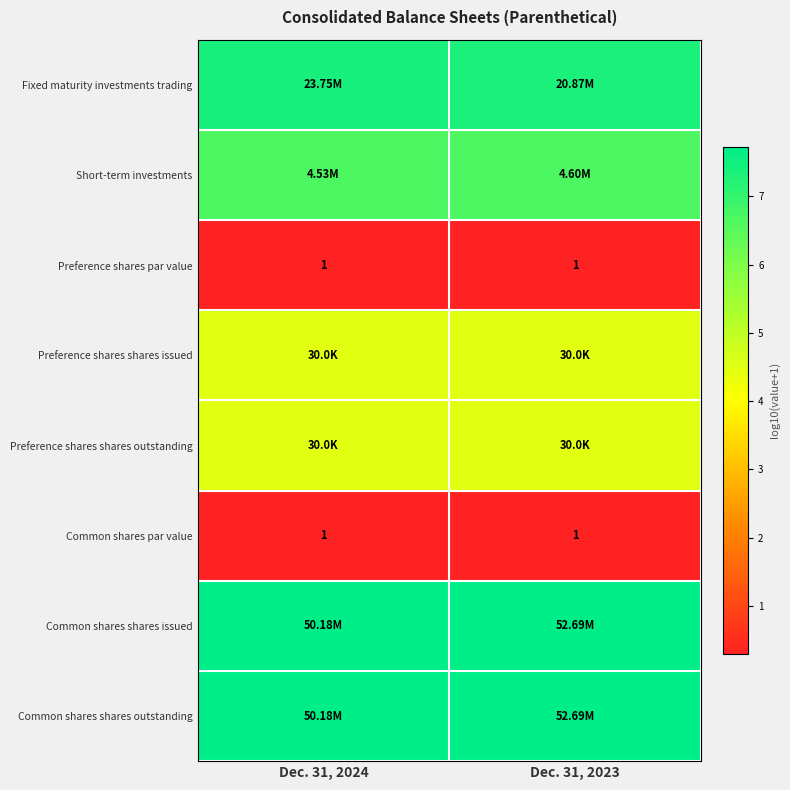

At which label does Common shares shares outstanding reach its minimum?

Dec. 31, 2024